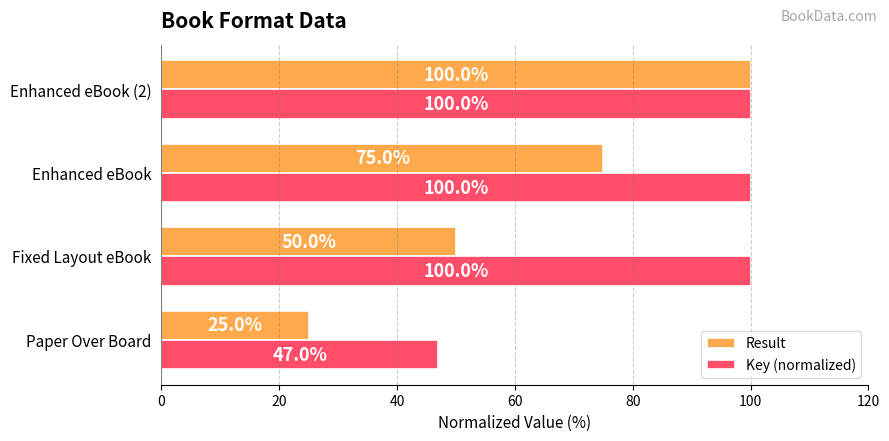

What is the difference between the maximum and minimum values in the Result series?

75.0